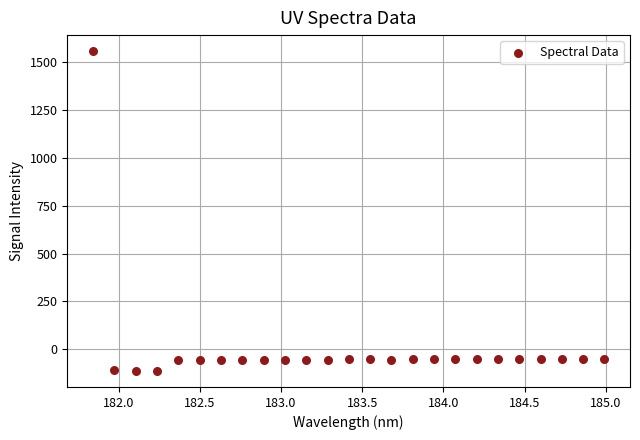

What is the range of Y values (max minus min)?

1670.0